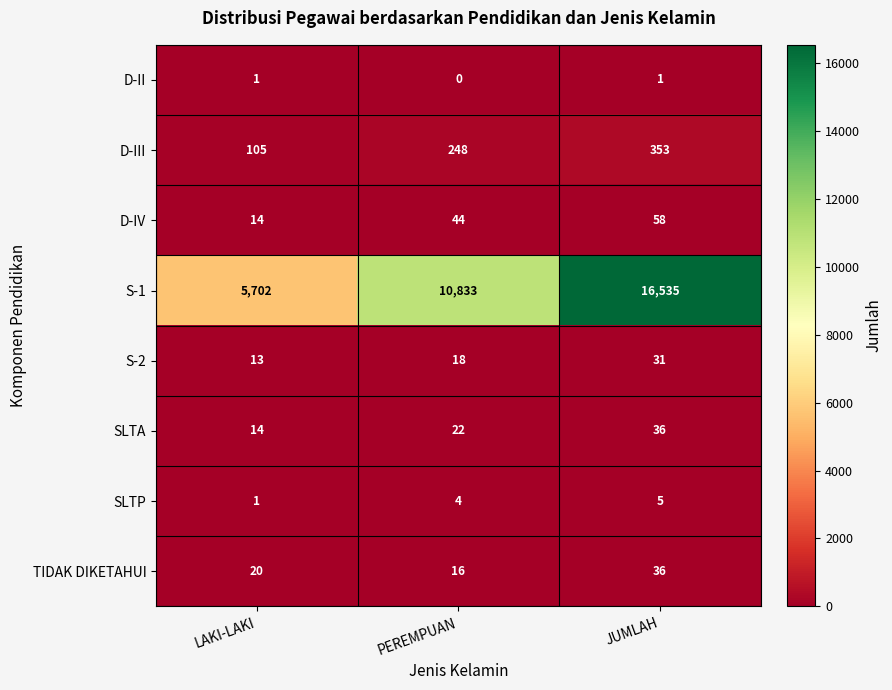

At which label is S-1 closest to 11118?

PEREMPUAN